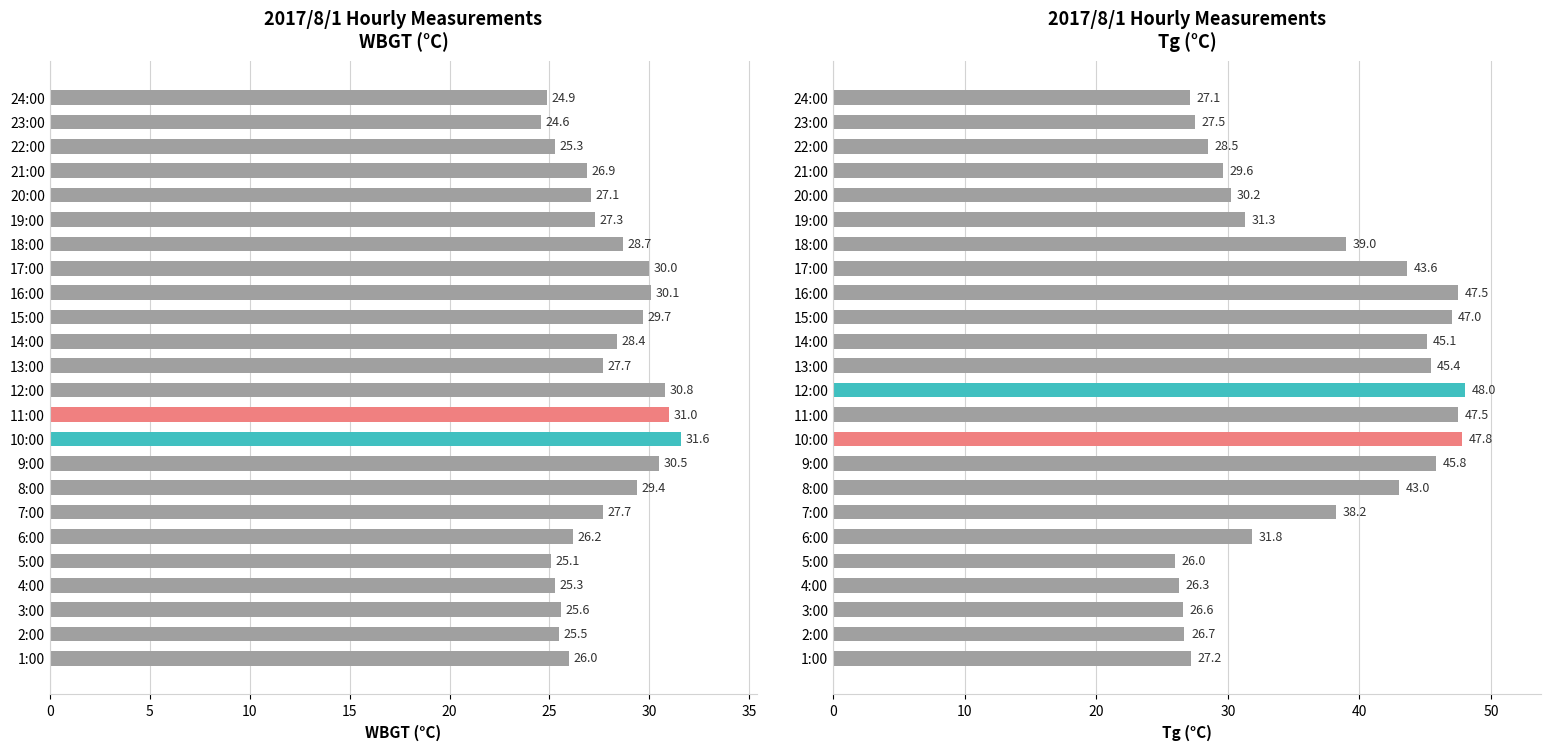

True or false: WBGT has a value of 20.6 at 15.

False